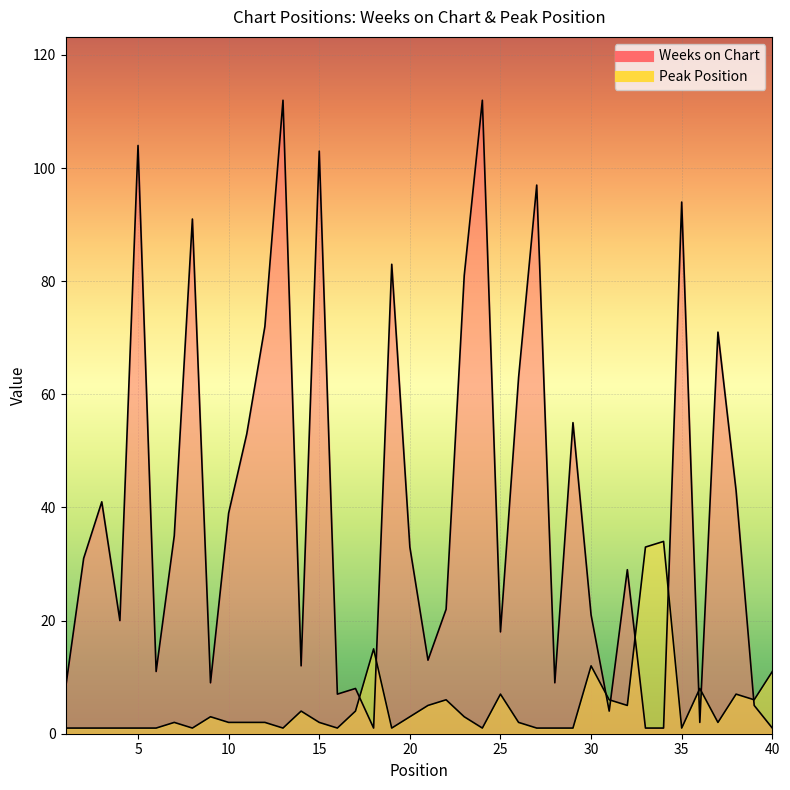

Reading left to right, transcribe all the data shown in this chart.

Weeks on Chart: 8	31	41	20	104	11	35	91	9	39	53	72	112	12	103	7	8	1	83	33	13	22	81	112	18	63	97	9	55	21	4	29	1	1	94	2	71	43	5	1
Peak Position: 1	1	1	1	1	1	2	1	3	2	2	2	1	4	2	1	4	15	1	3	5	6	3	1	7	2	1	1	1	12	6	5	33	34	1	8	2	7	6	11